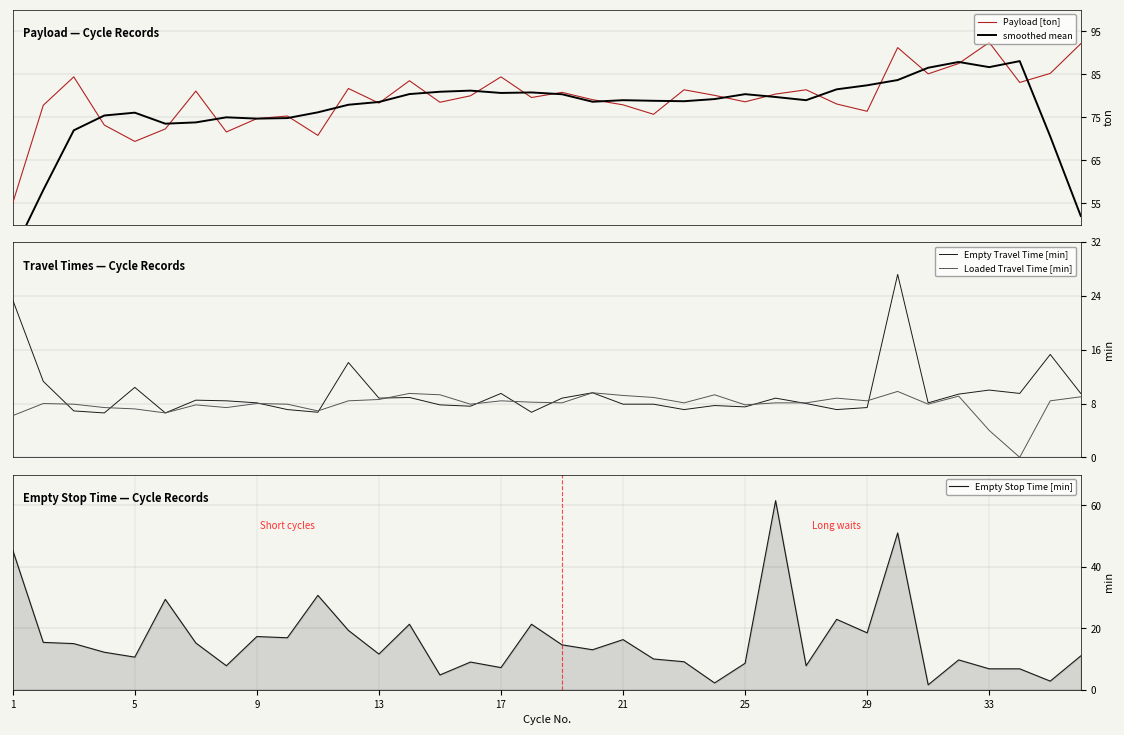

In Payload [ton], how many points are lower than both neighbors (excluding endpoints)?

11